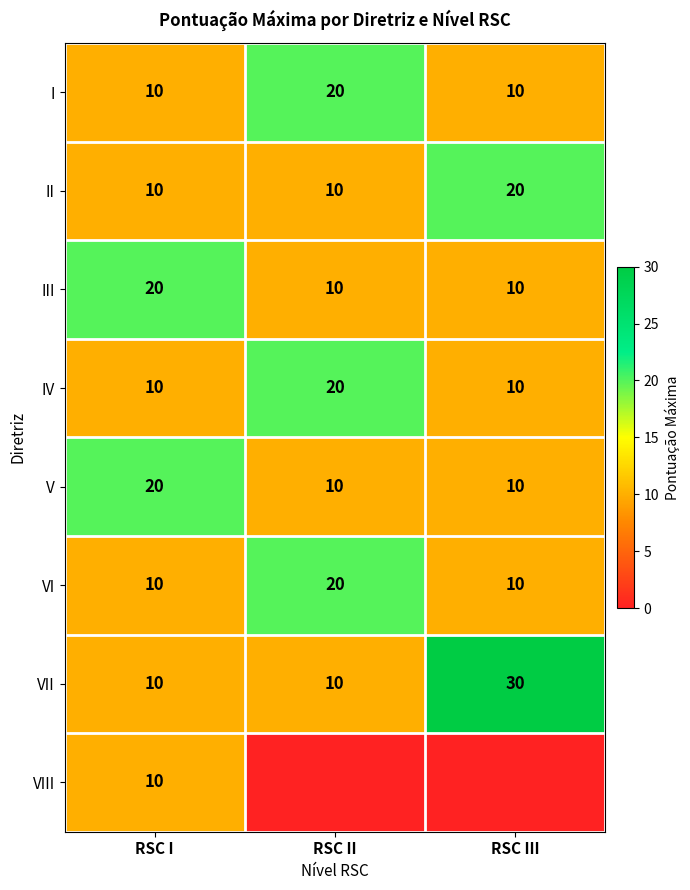

At which label does V reach its peak?

RSC I